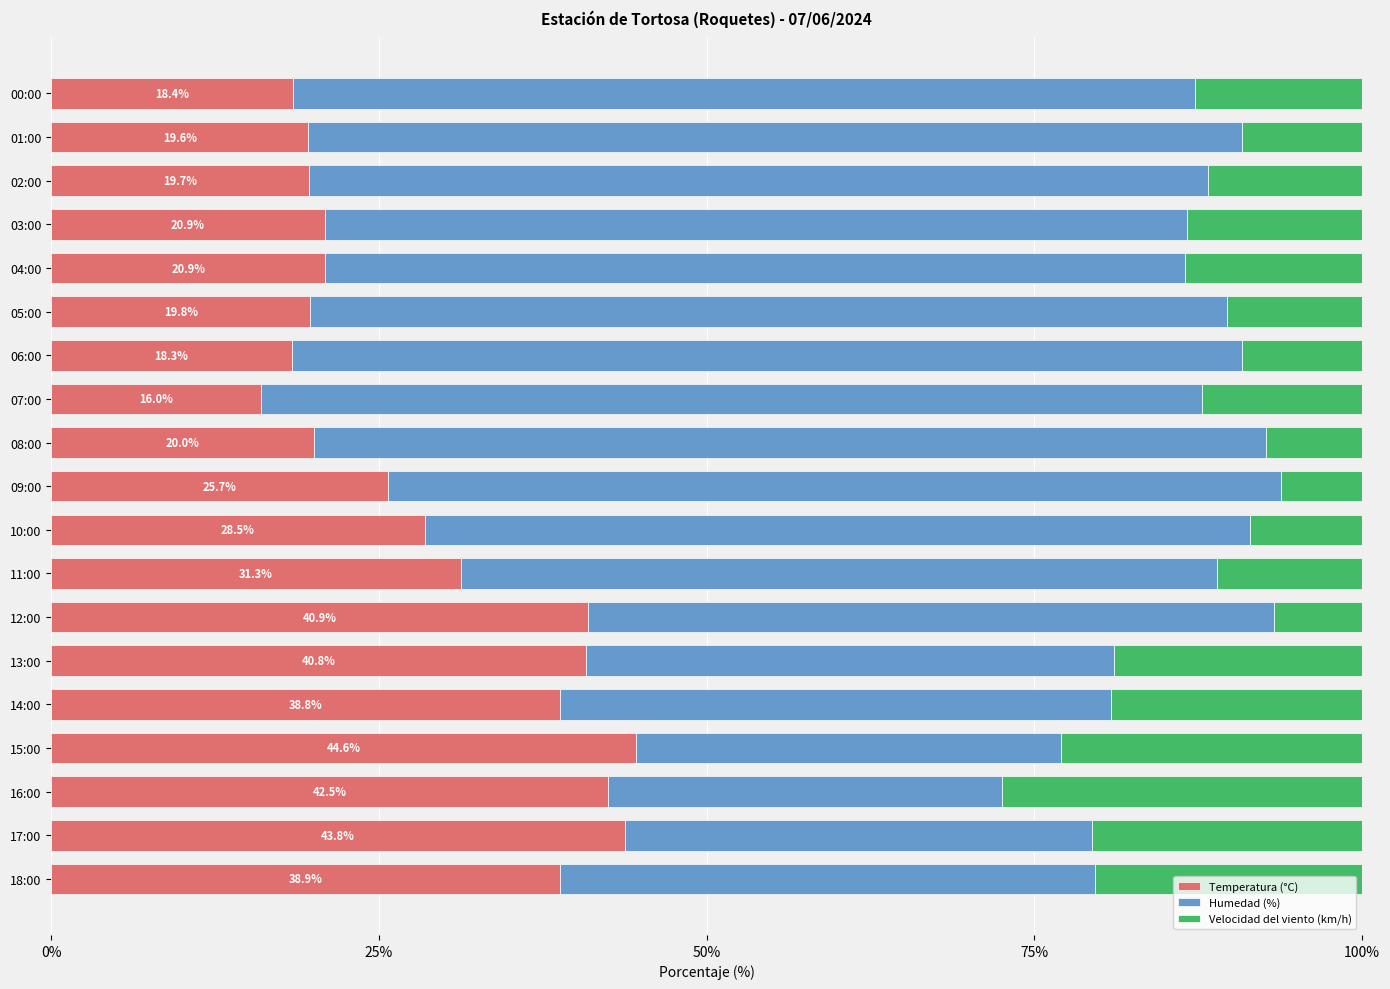

What is the average value of the Temperatura (°C) series?

28.9